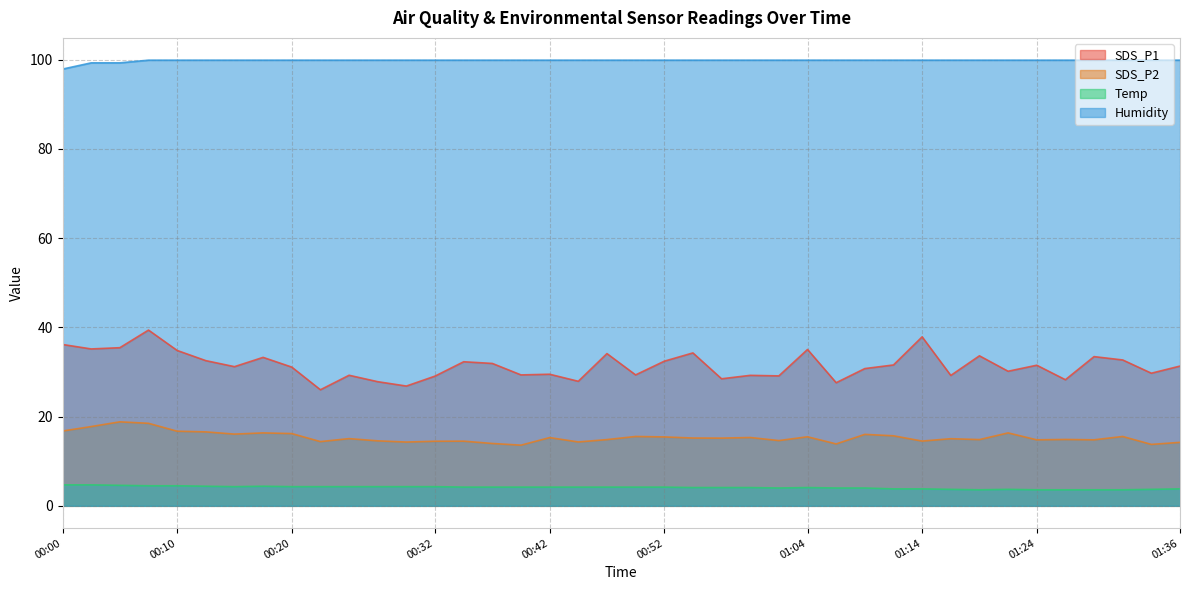

True or false: Temp and SDS_P1 intersect in this chart.

False